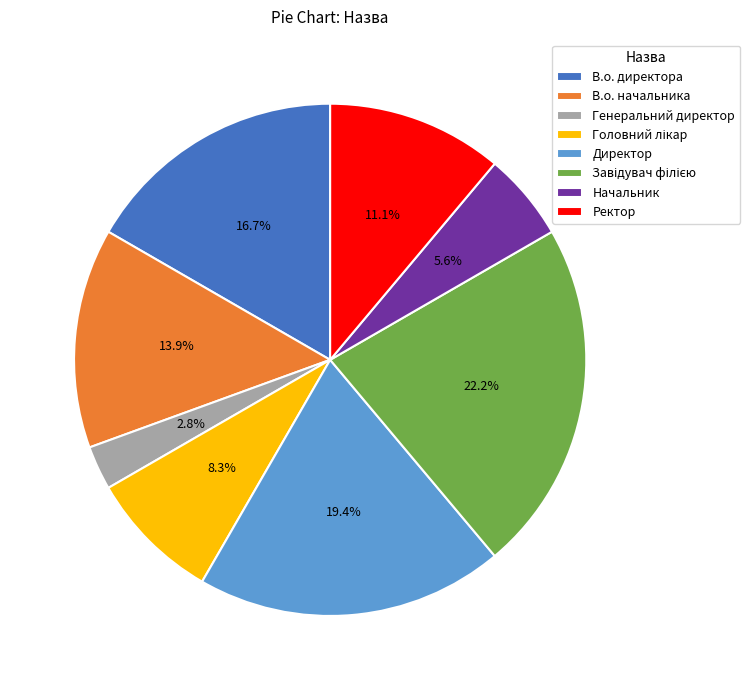

Does Директор account for over 50% of the chart?

No